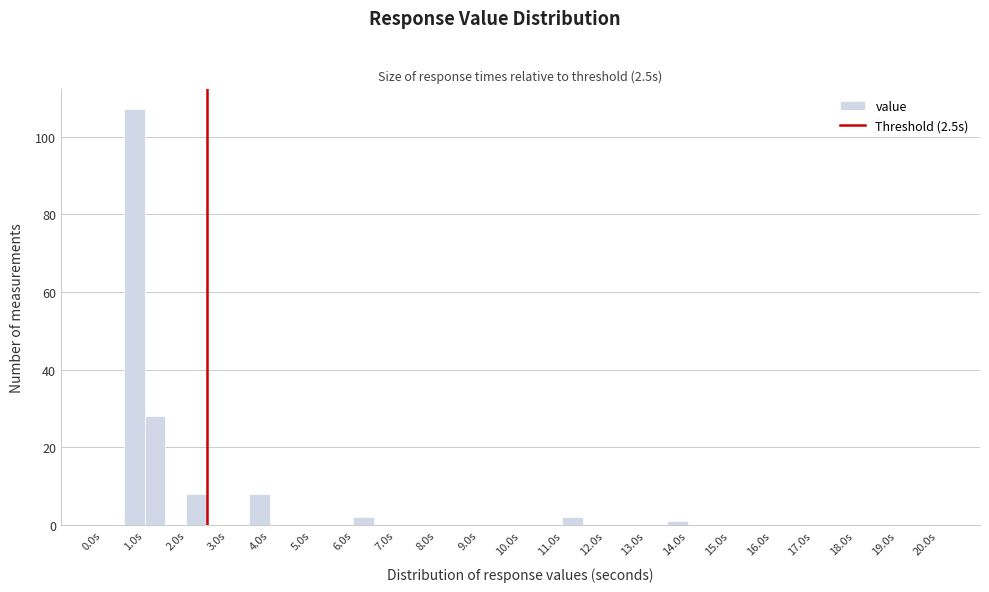

Which range on the x-axis has the tallest bar?

0.5 to 1.0